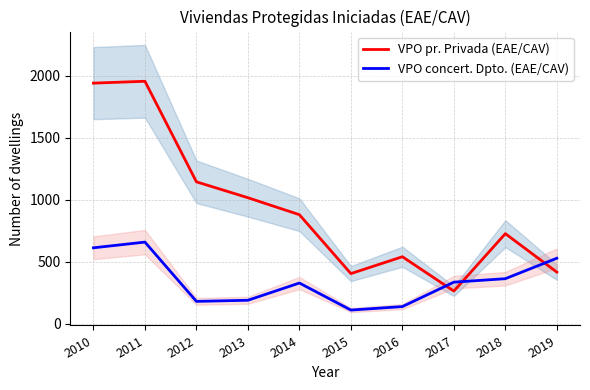

Does the chart have visible grid lines?

Yes